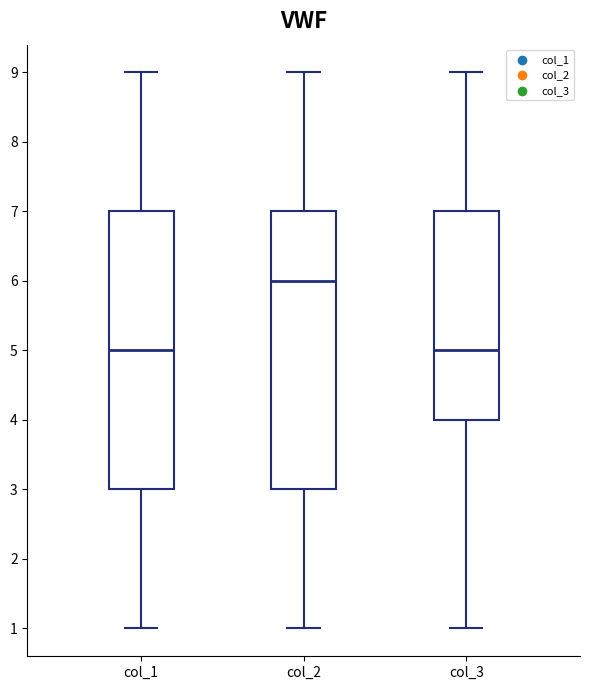

Reading left to right, read every box against the y-axis: the position of its median line, the range the box covers, and the ends of its whiskers. The values are not printed on the chart, so give them approximately, as read against the axis.

col_1: median 5, box 3 to 7, whiskers 1 to 9
col_2: median 6, box 3 to 7, whiskers 1 to 9
col_3: median 5, box 4 to 7, whiskers 1 to 9